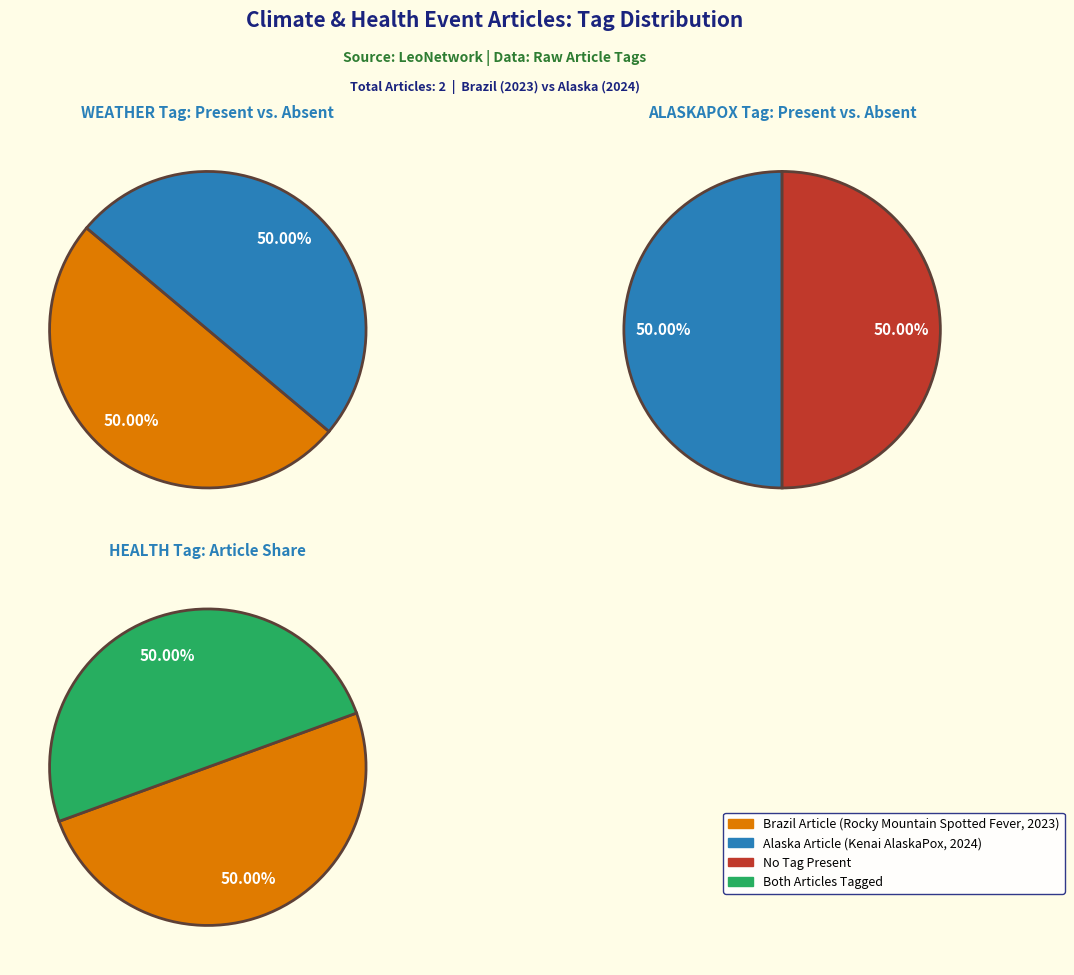

What is the majority slice?

Rocky Mountain spotted fever (Brazil)